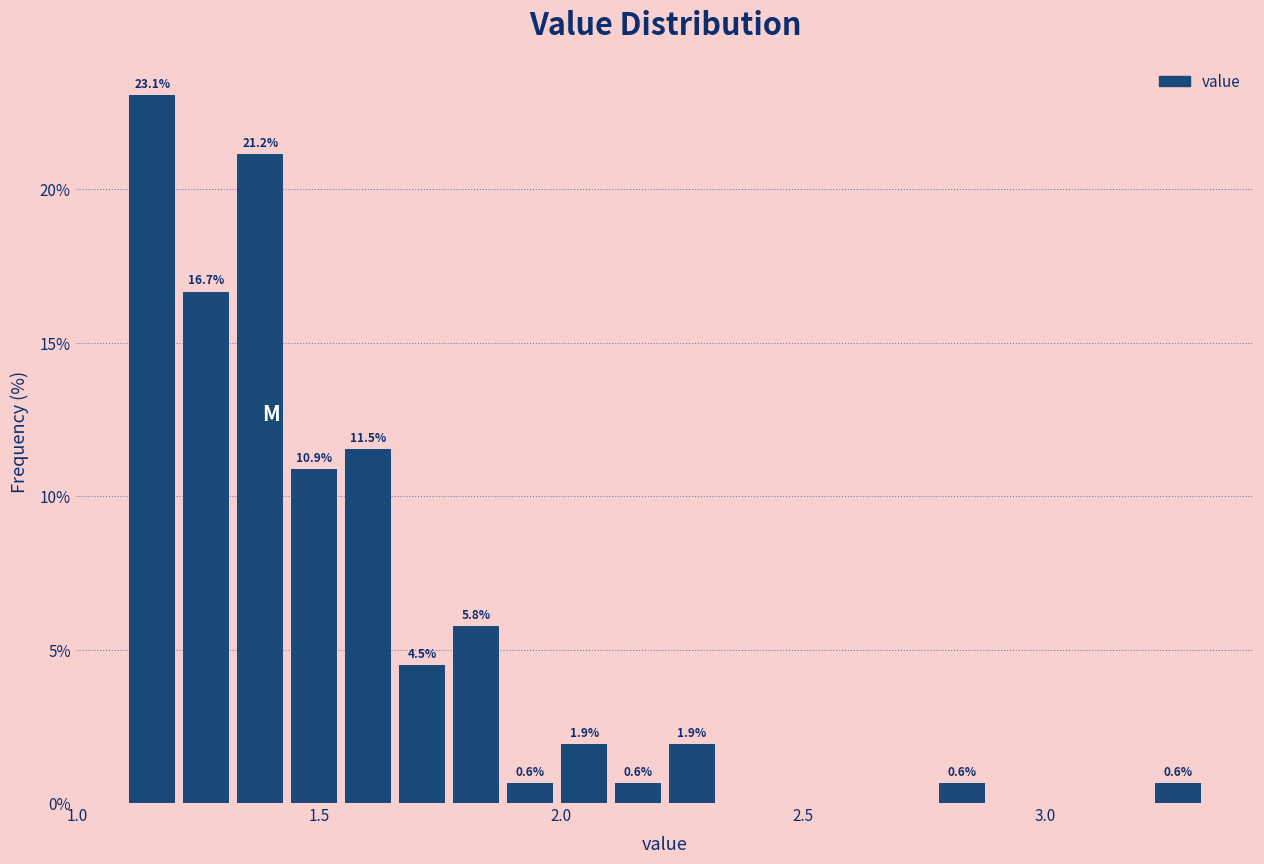

Read against the x-axis, roughly where is the centre of the tallest bar?

1.15